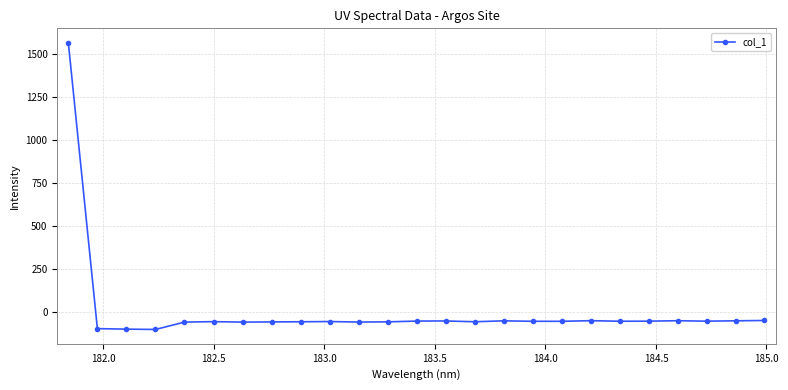

What is the greatest value displayed?

1567.4